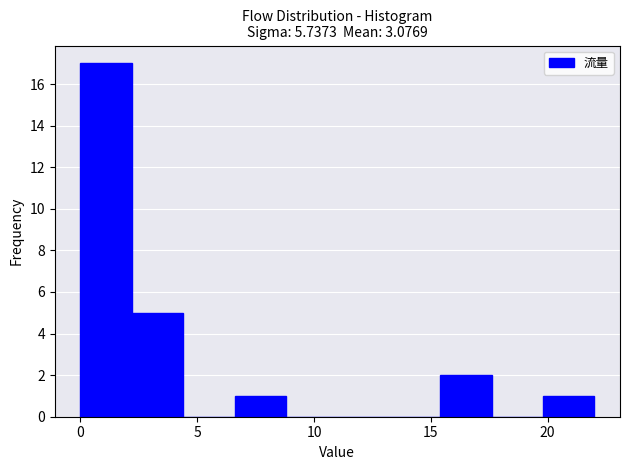

Over which range of the x-axis is the bar tallest?

0.0 to 2.2